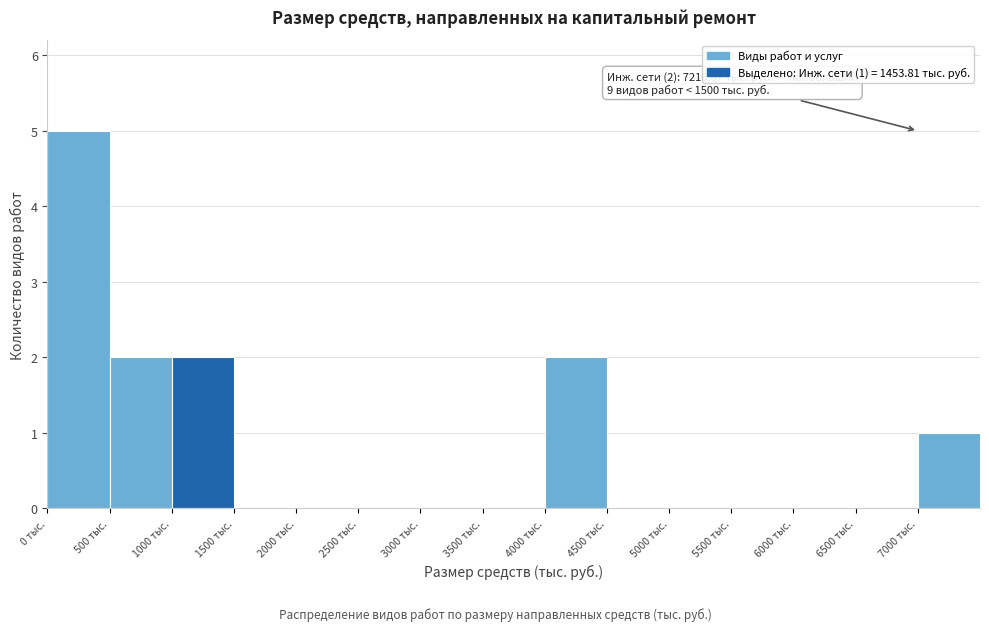

Over which range of the x-axis is the bar tallest?

0 to 500